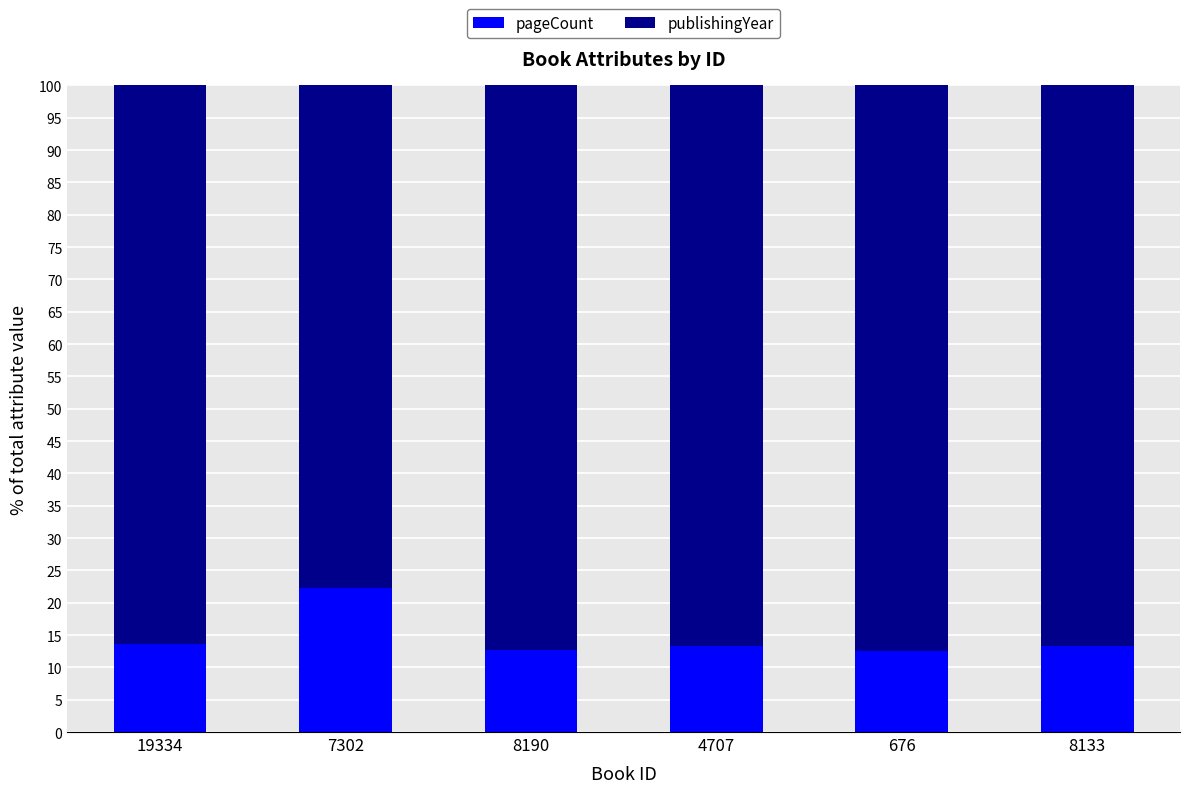

How many series are shown in this chart?

2